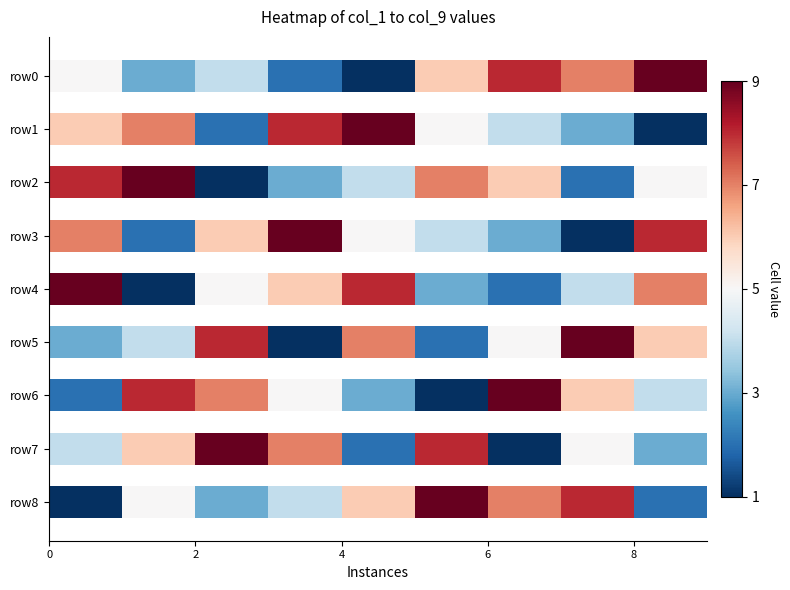

What is the difference between the highest and lowest values at 5?

8